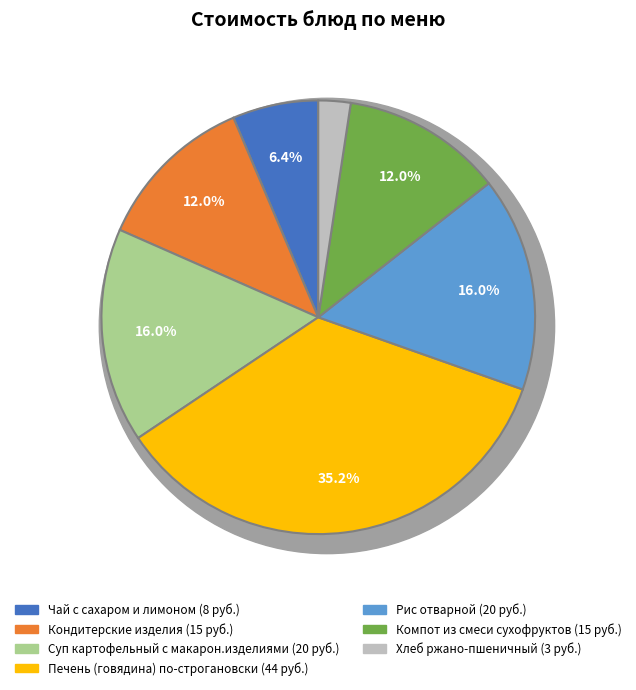

What is the smallest slice in the pie chart?

Хлеб ржано-пшеничный